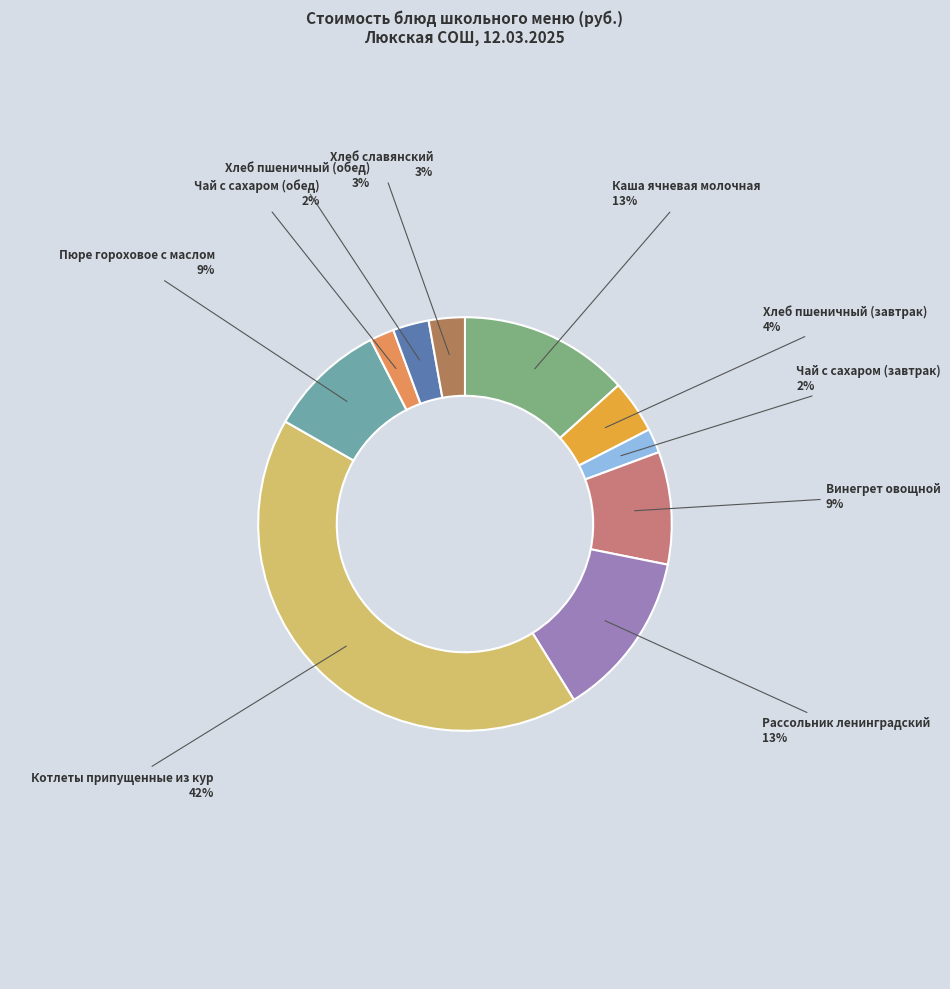

To the nearest percent, what portion does Чай с сахаром (завтрак) represent?

2%